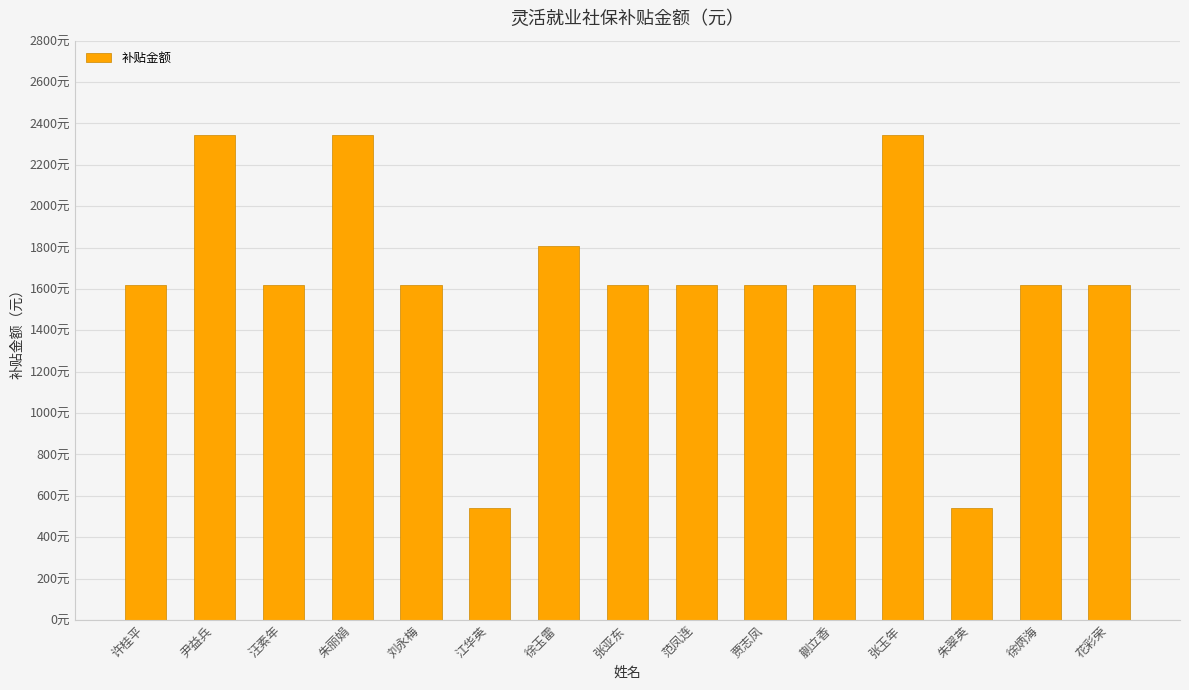

Reading left to right, transcribe all the data shown in this chart.

许桂平=1617.8	尹益兵=2345.9	汪素年=1617.8	朱丽娟=2345.9	刘永梅=1617.8	江华英=539.3	徐玉雷=1806.6	张亚东=1617.8	范凤连=1617.8	贾志凤=1617.8	蒯立香=1617.8	张玉年=2345.9	朱翠英=539.3	徐炳海=1617.8	花彩荣=1617.8